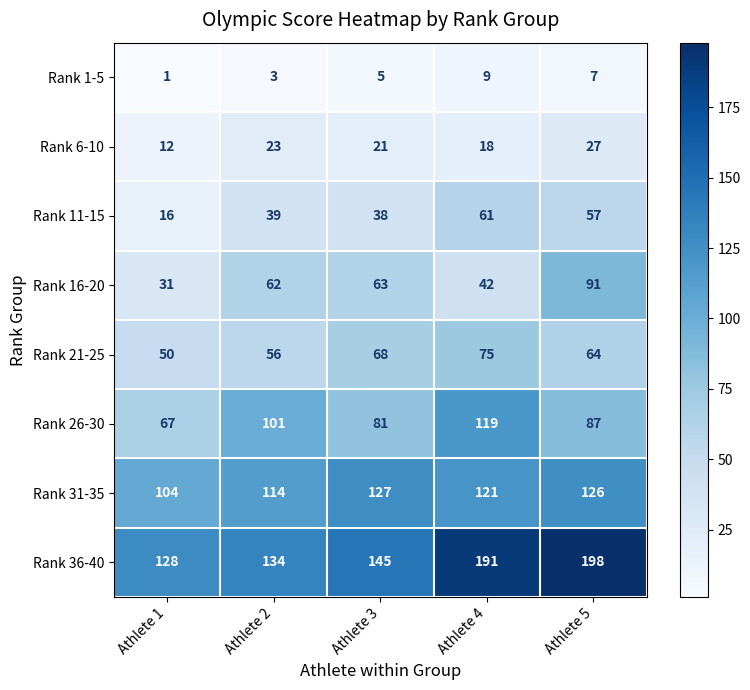

Where does the Rank 21-25 series first go above 64?

Athlete 3